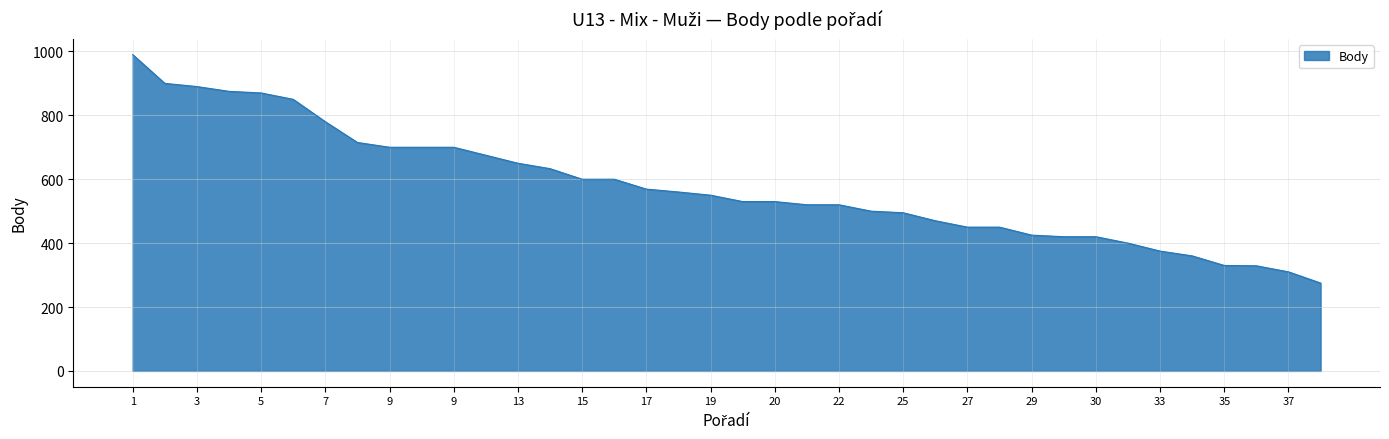

What is the difference between the second highest and second lowest values?

590